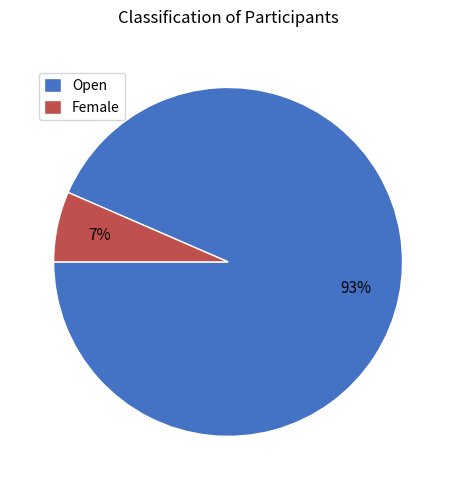

Which category accounts for the majority?

Open